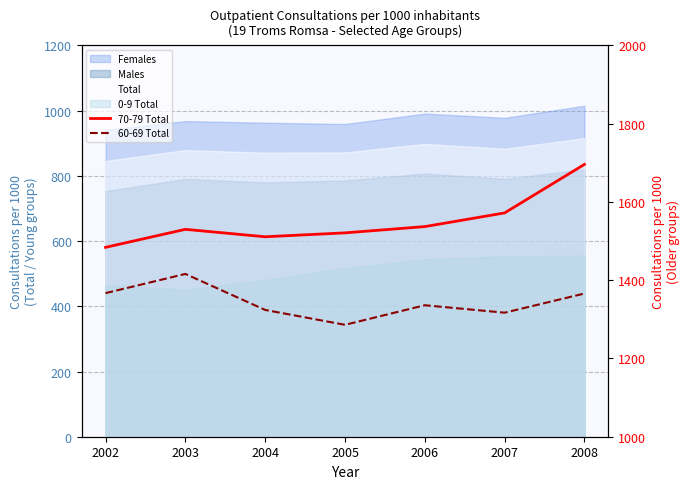

Where does the 70-79 Total series first go above 1530?

2006